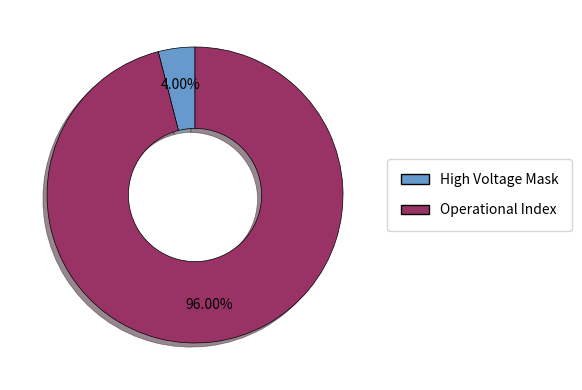

Is there any slice that represents more than half of the pie?

Yes